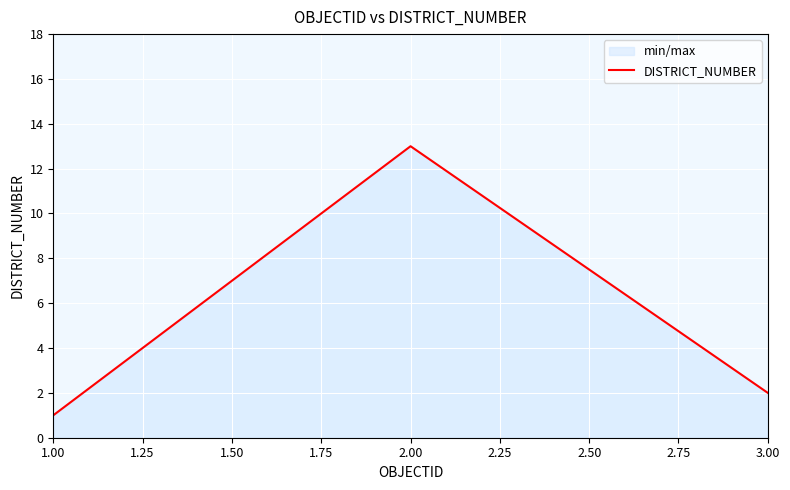

Between 1.00 and 2.00, which is larger?

2.00